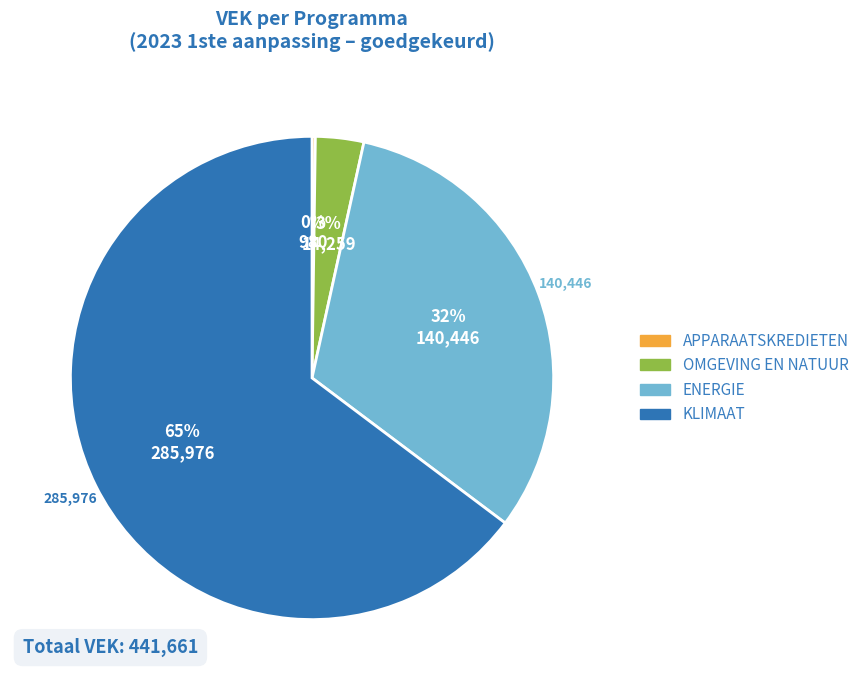

Combined, do KLIMAAT and ENERGIE account for over 50%?

Yes